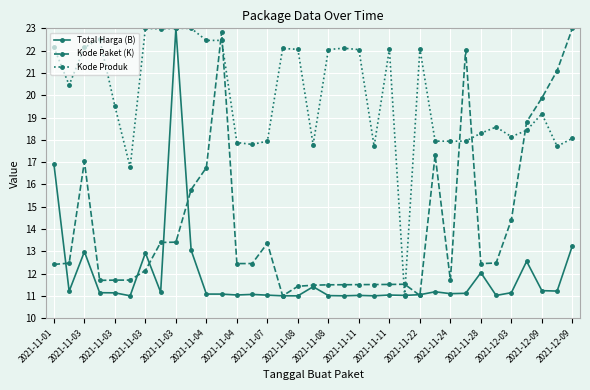

What is the smallest value displayed?

11.0